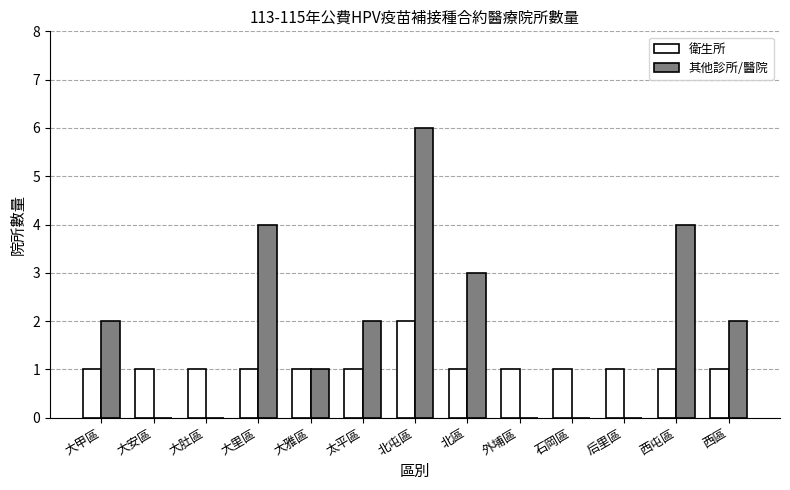

Read the 其他診所/醫院 value at 北屯區.

6